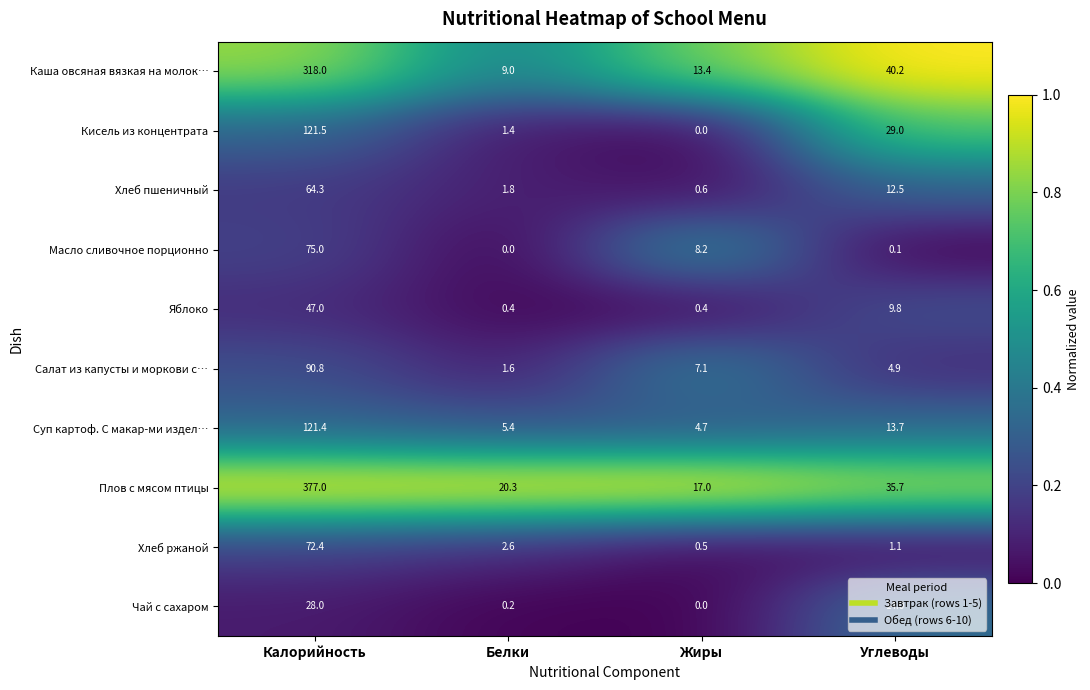

What is the sum of the Суп картоф. С макар-ми издел… values at Калорийность and Белки?

126.8